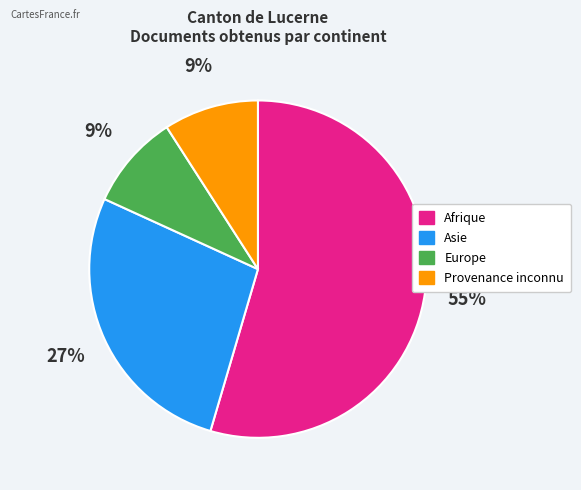

Is there any slice that represents more than half of the pie?

Yes